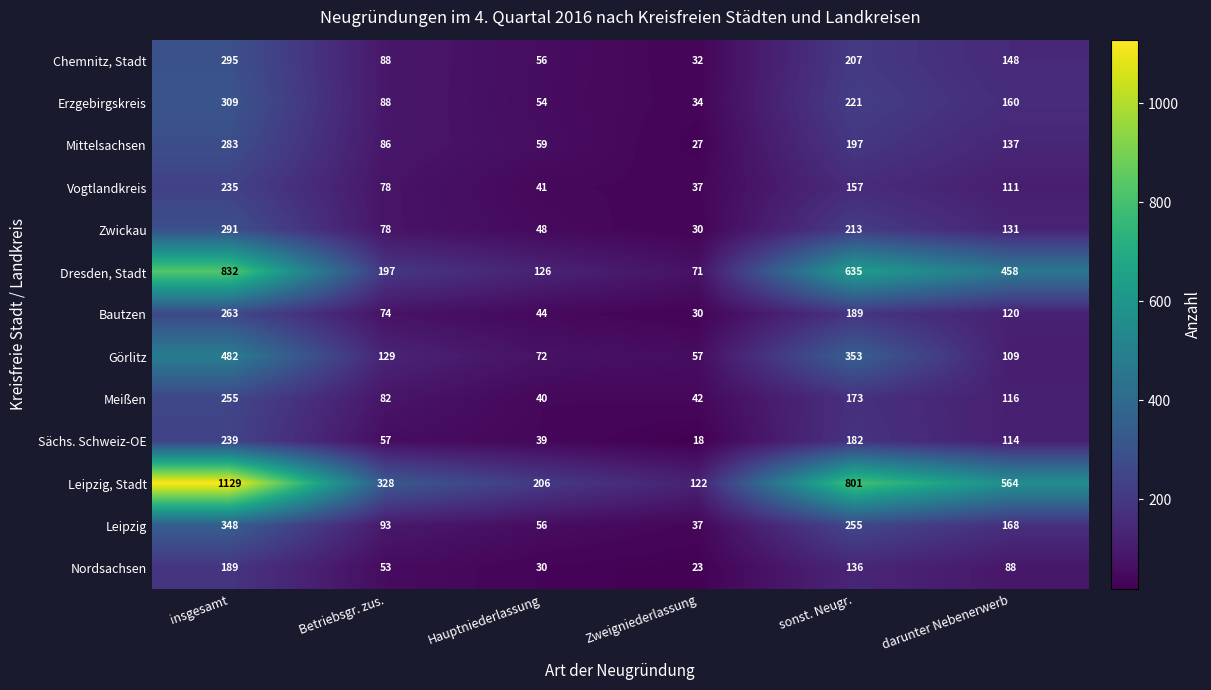

What is the sum of the Leipzig values at Betriebsgr. zus. and sonst. Neugr.?

348